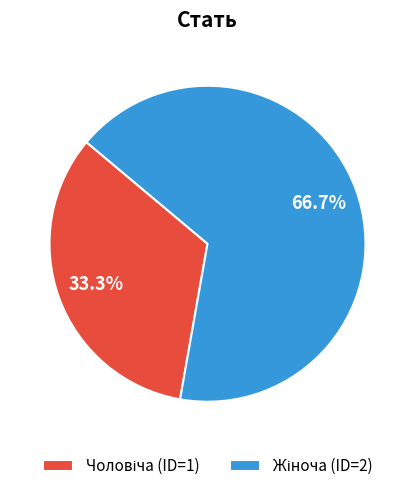

Is there any slice that represents more than half of the pie?

Yes